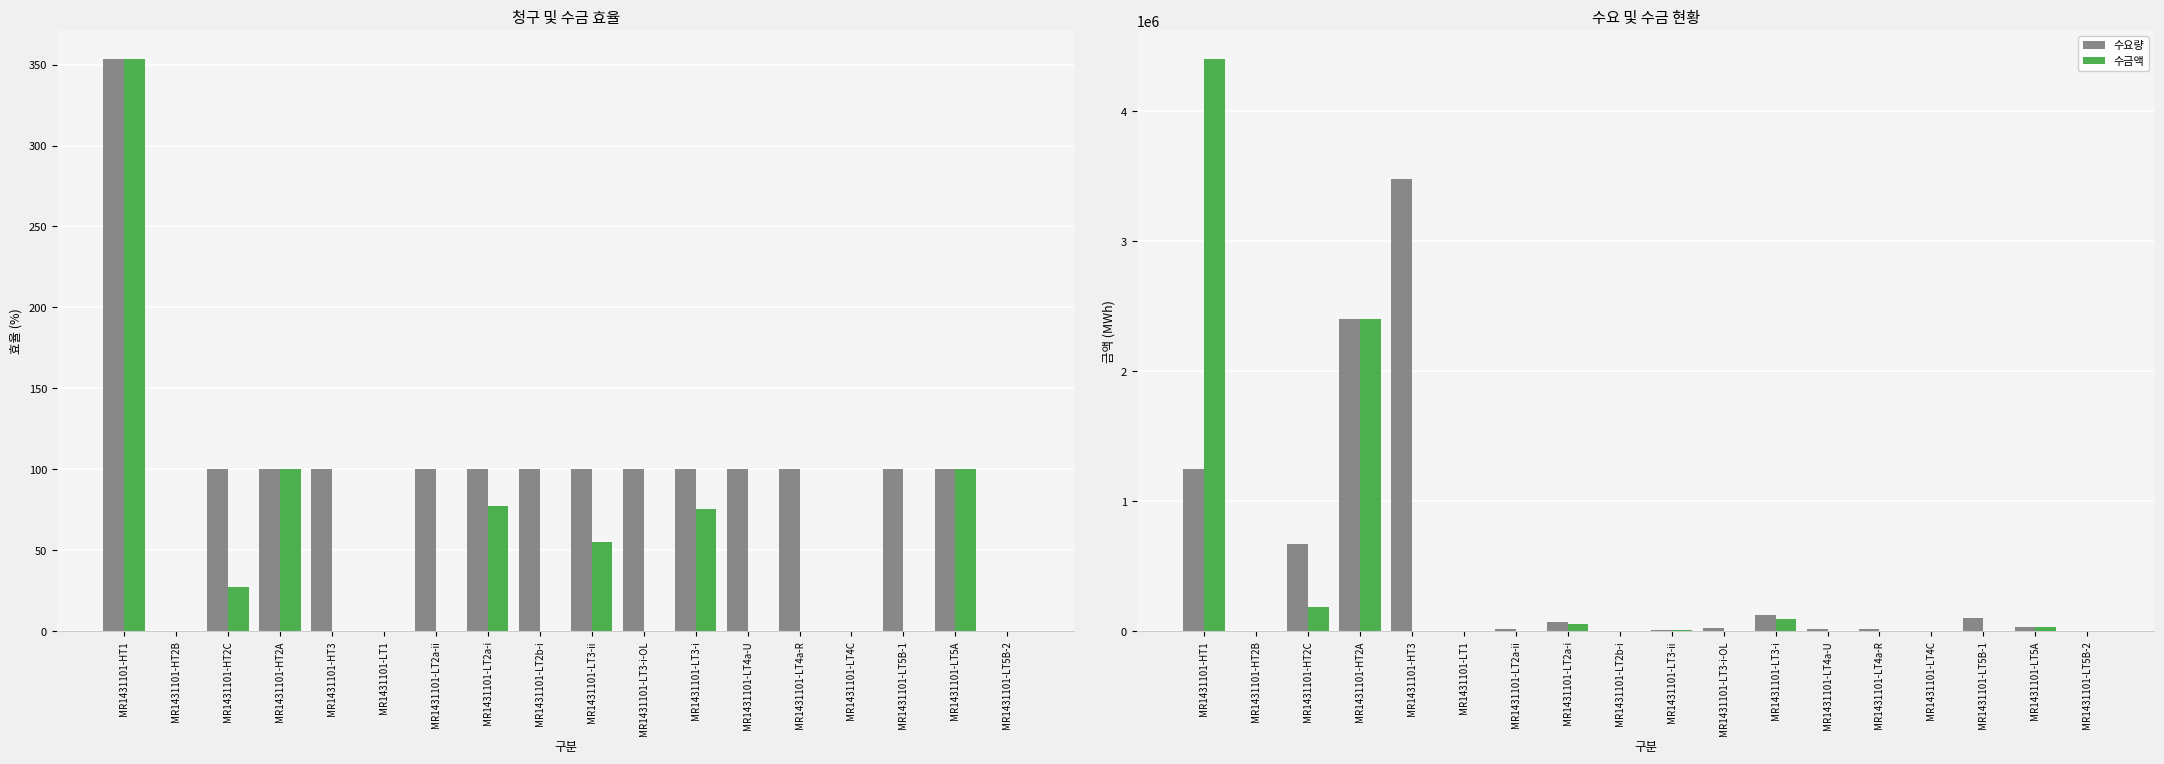

The 수금액 series shows 0.0 at MR1431101-LT3-i-OL. True or false?

True